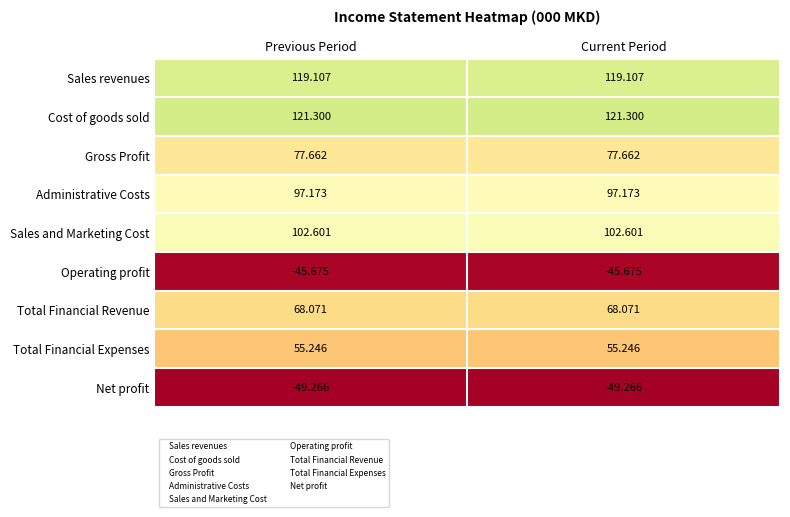

Rank the series by their maximum value, from lowest to highest.

Net profit, Operating profit, Total Financial Expenses, Total Financial Revenue, Gross Profit, Administrative Costs, Sales and Marketing Cost, Sales revenues, Cost of goods sold